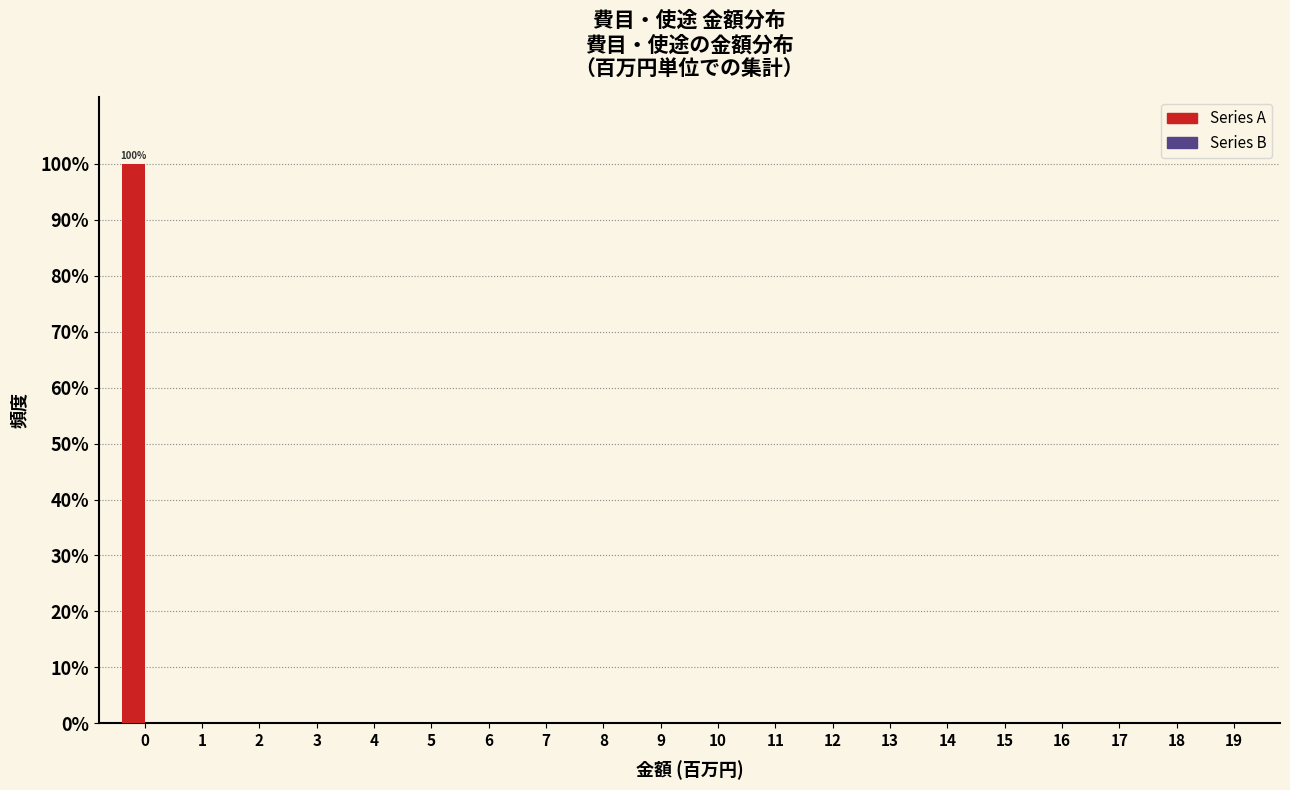

Reading left to right, what are all the values shown in this chart?

0=100	1=0	2=0	3=0	4=0	5=0	6=0	7=0	8=0	9=0	10=0	11=0	12=0	13=0	14=0	15=0	16=0	17=0	18=0	19=0